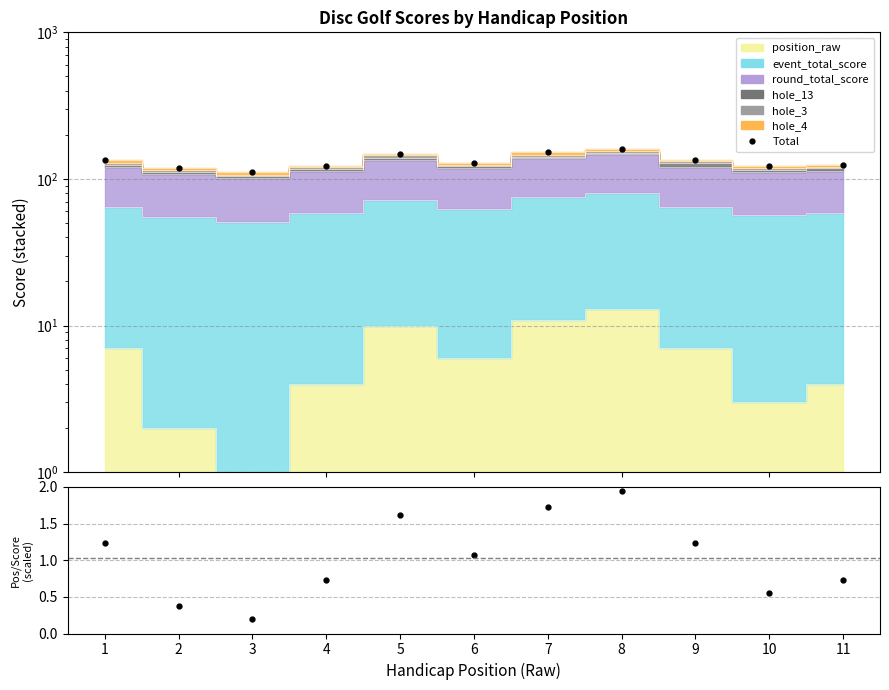

At which category does ratio reach its first local peak?

5